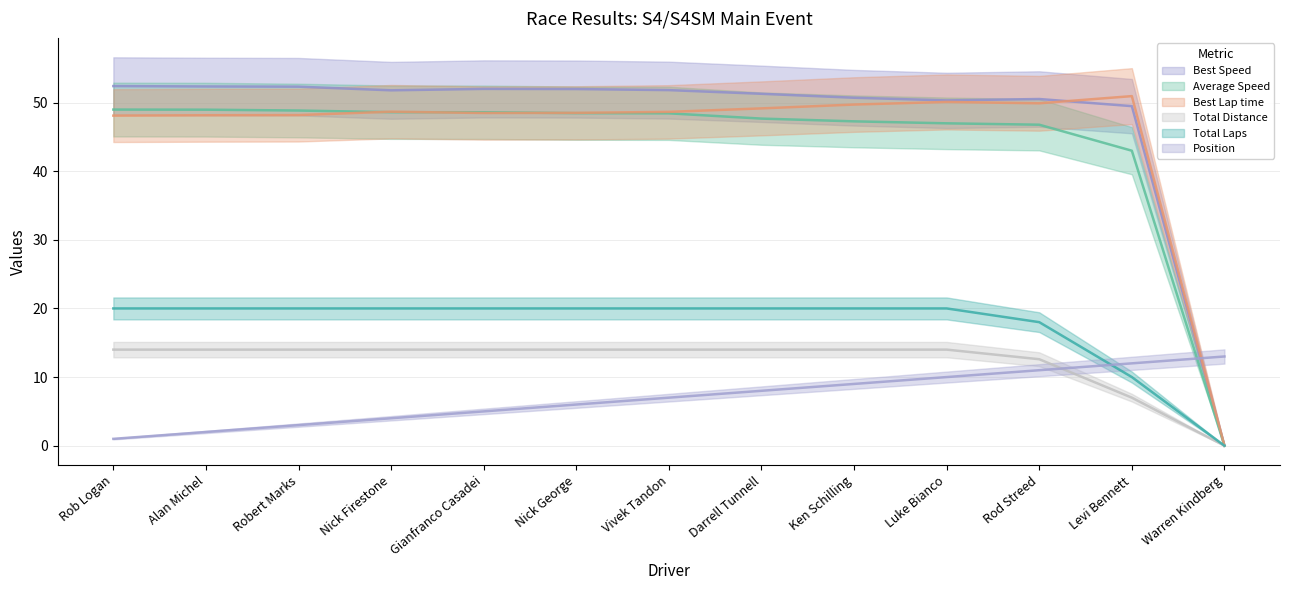

Which series has the widest spread of values?

Best Speed